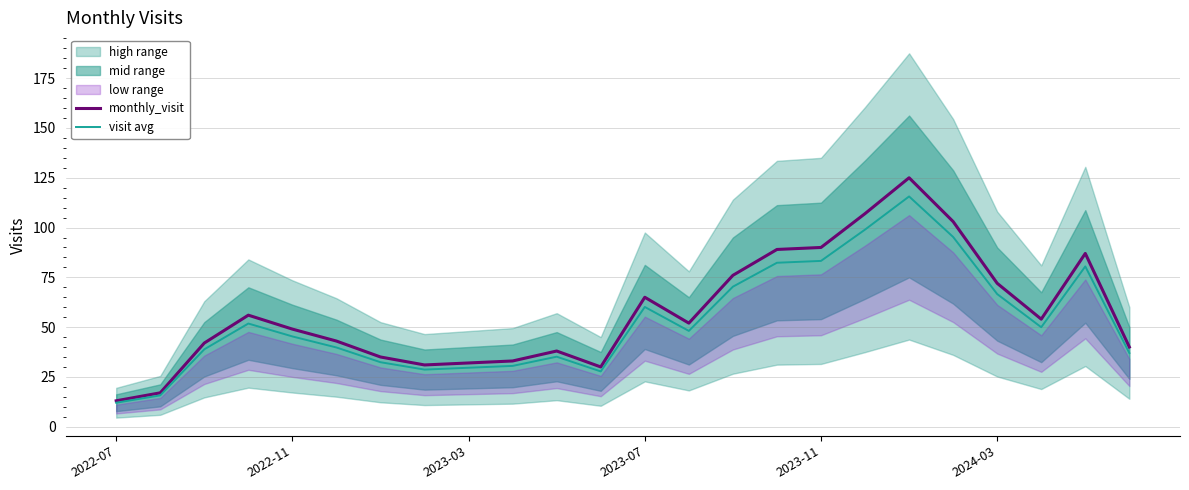

What is the minimum value for visit avg?

12.0